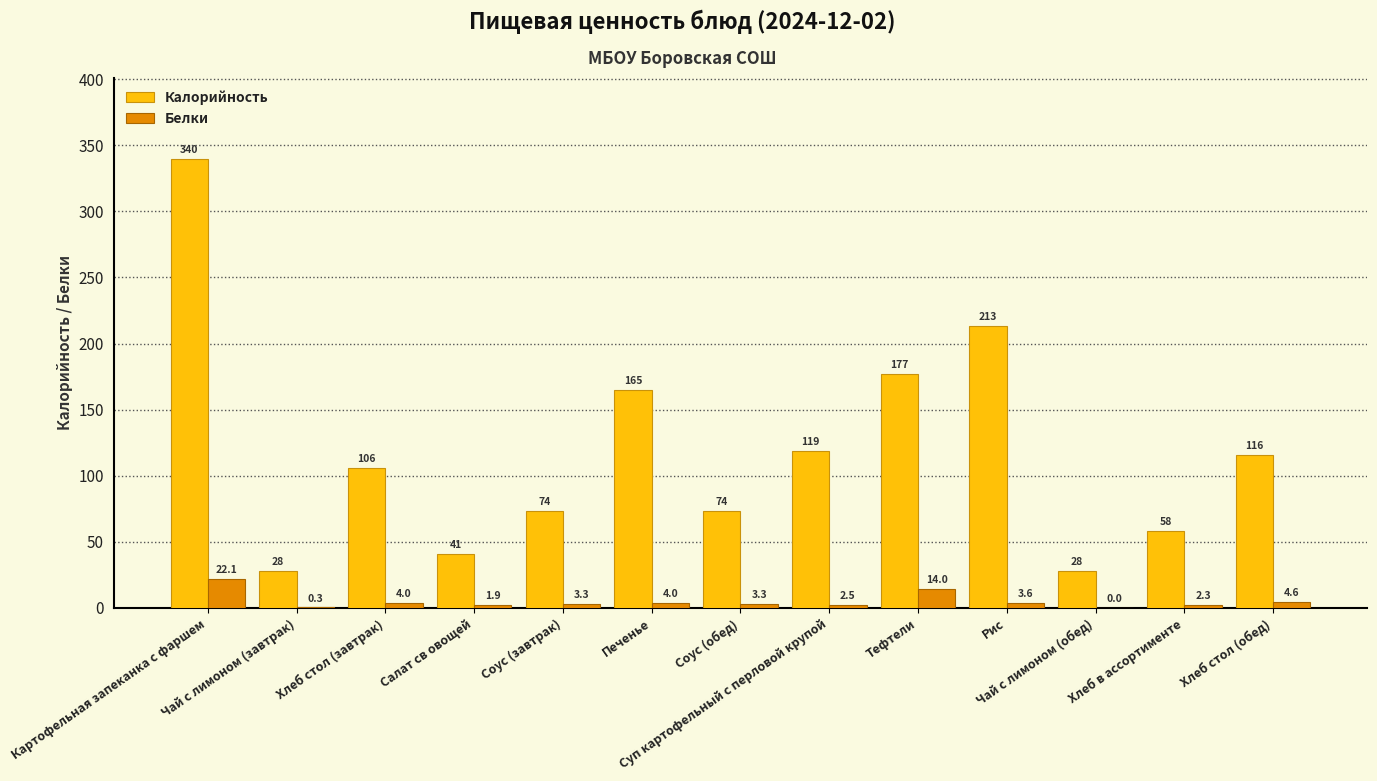

What value does the Калорийность series have at Хлеб стол (обед)?

115.8